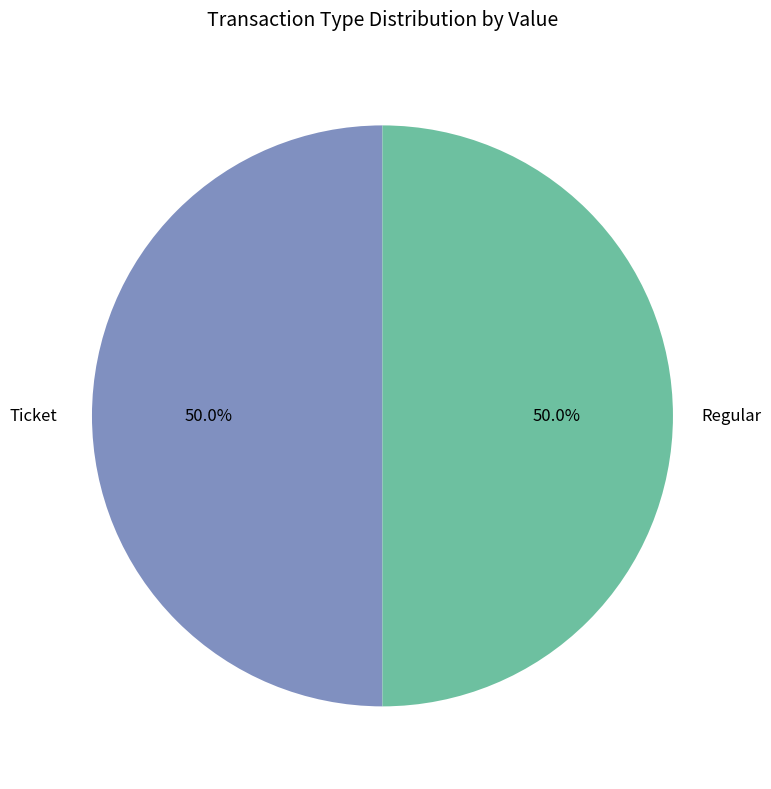

To the nearest percent, what is the difference between the largest and smallest slice percentages?

0%